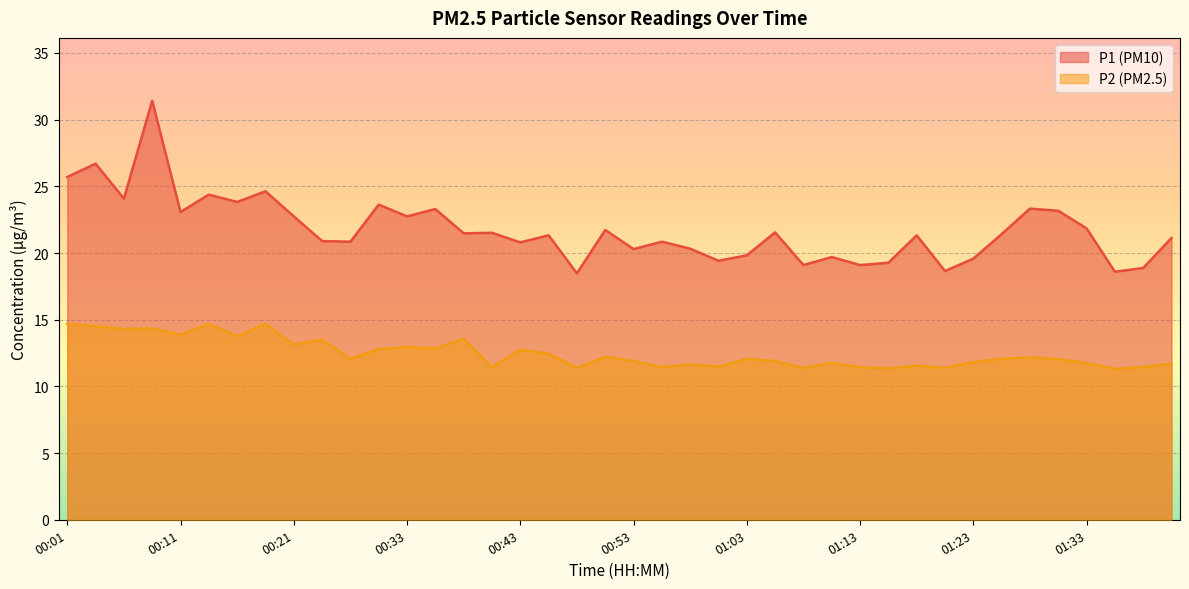

What position from the left is 00:04?

2